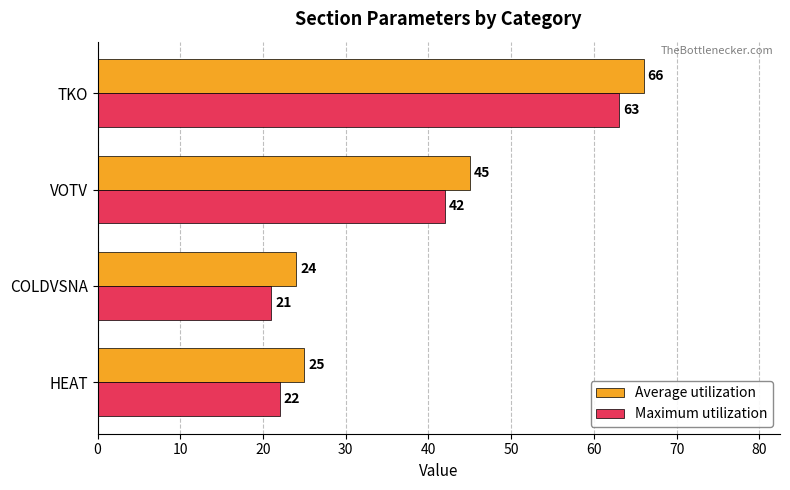

Which category has the lowest value across all series?

COLDVSNA